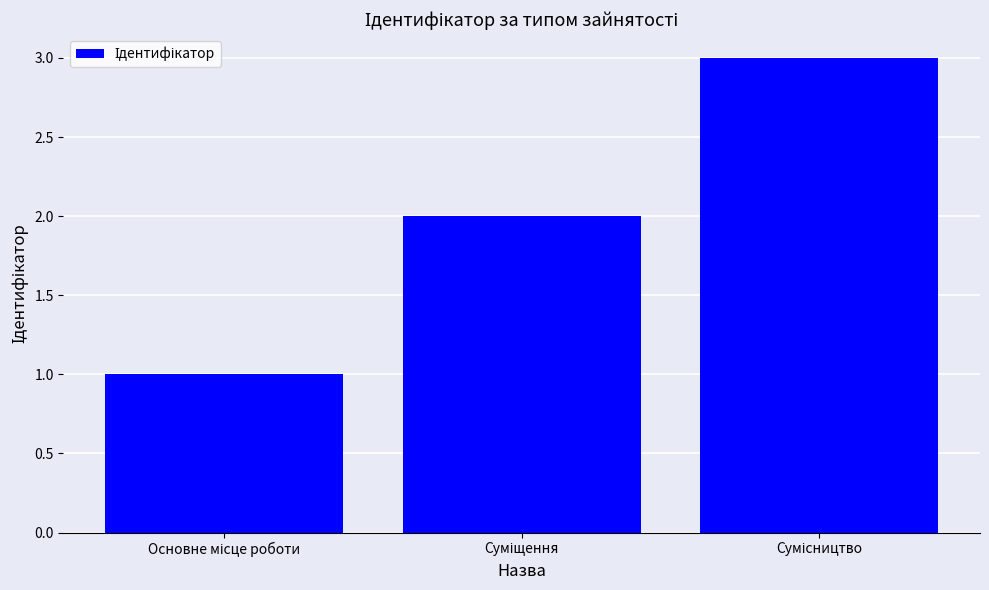

What is the value of the 3rd bar from the left?

3